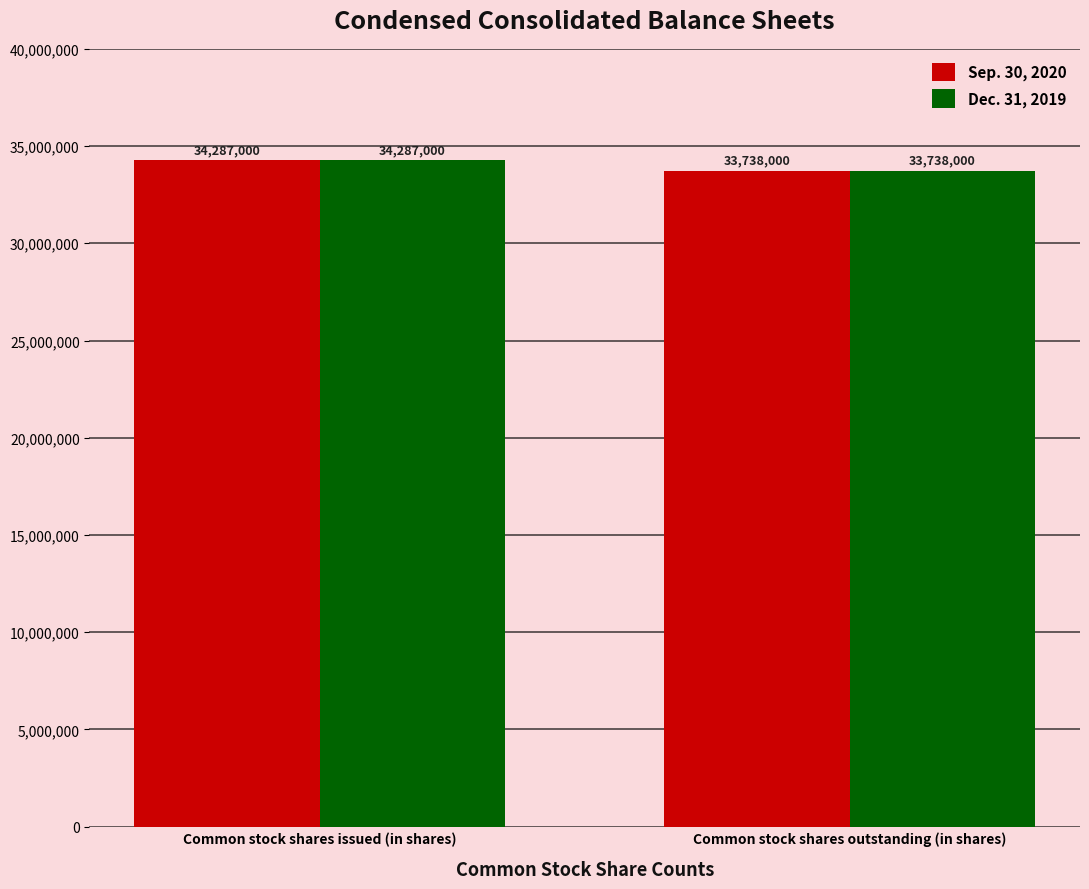

At which category does the chart reach its peak across all series?

Common stock shares issued (in shares)